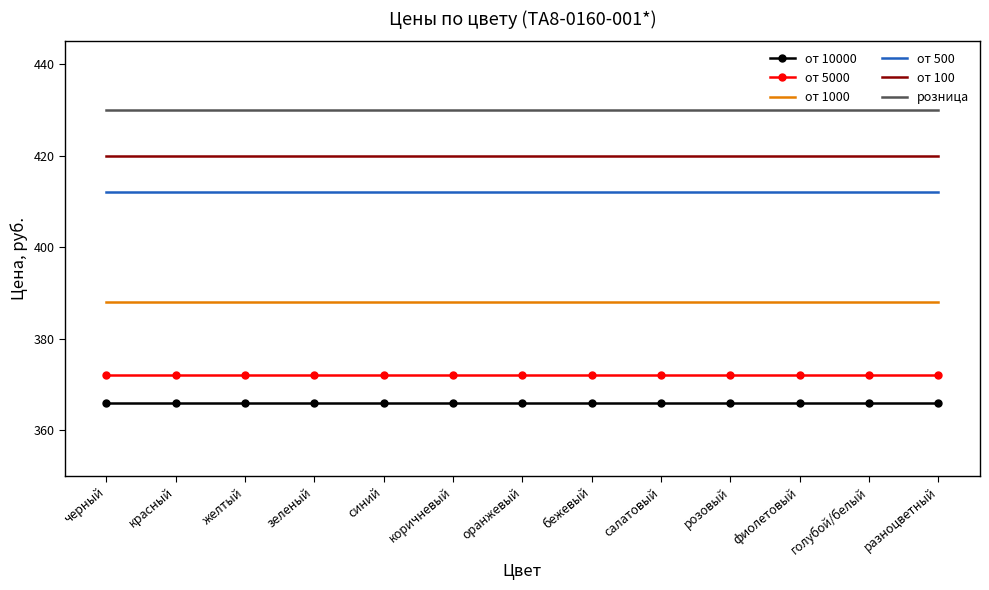

Reading left to right, transcribe all the data shown in this chart.

от 10000: 366	366	366	366	366	366	366	366	366	366	366	366	366
от 5000: 372	372	372	372	372	372	372	372	372	372	372	372	372
от 1000: 388	388	388	388	388	388	388	388	388	388	388	388	388
от 500: 412	412	412	412	412	412	412	412	412	412	412	412	412
от 100: 420	420	420	420	420	420	420	420	420	420	420	420	420
розница: 430	430	430	430	430	430	430	430	430	430	430	430	430